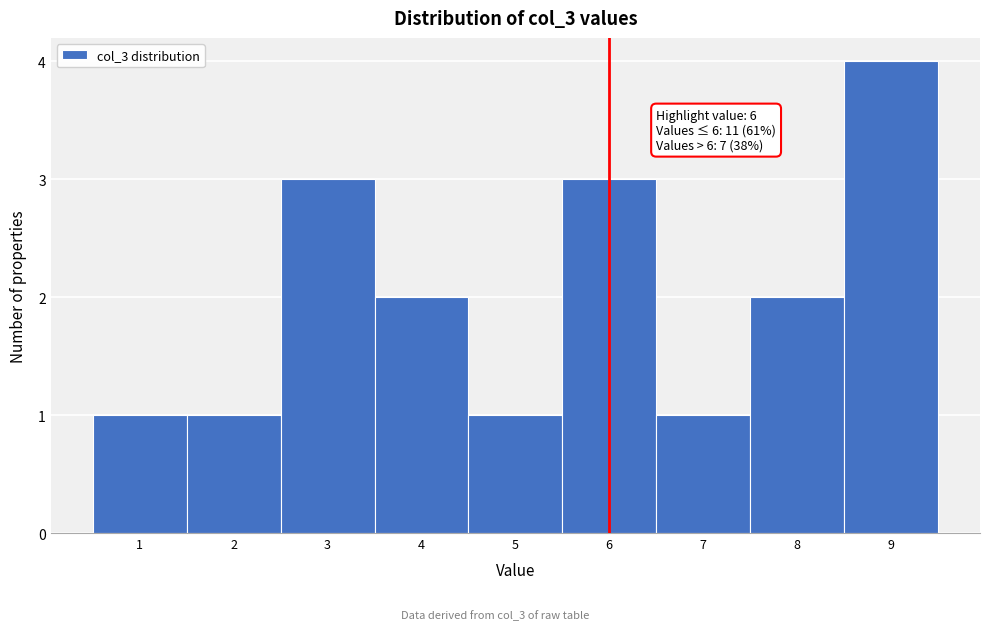

Over which range of the x-axis is the bar tallest?

8.5 to 9.5